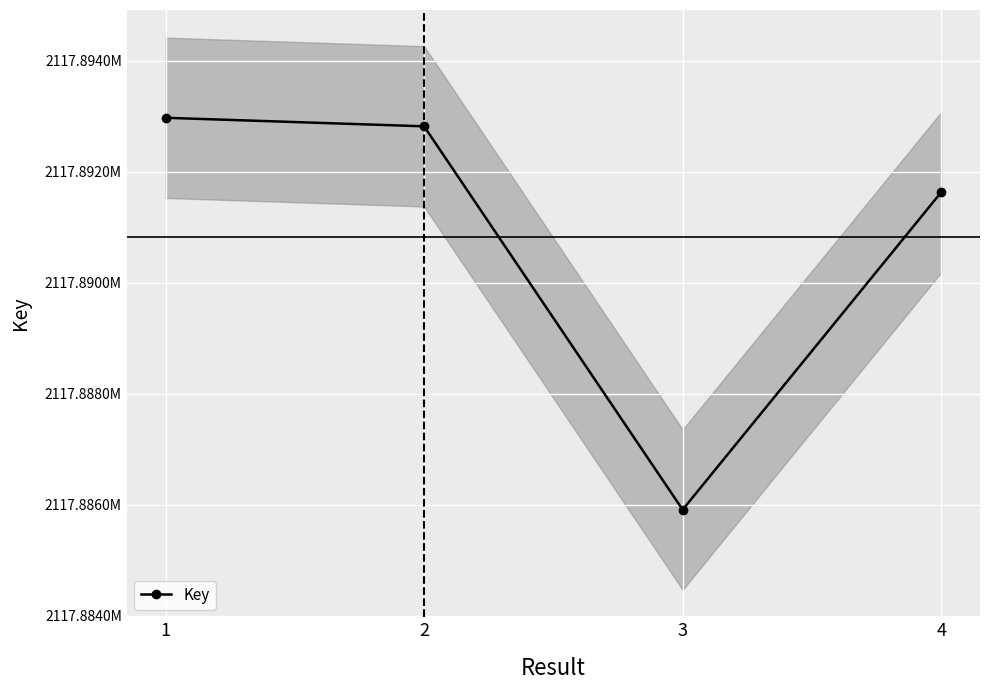

List the labels in order of value, largest first.

1, 2, 4, 3